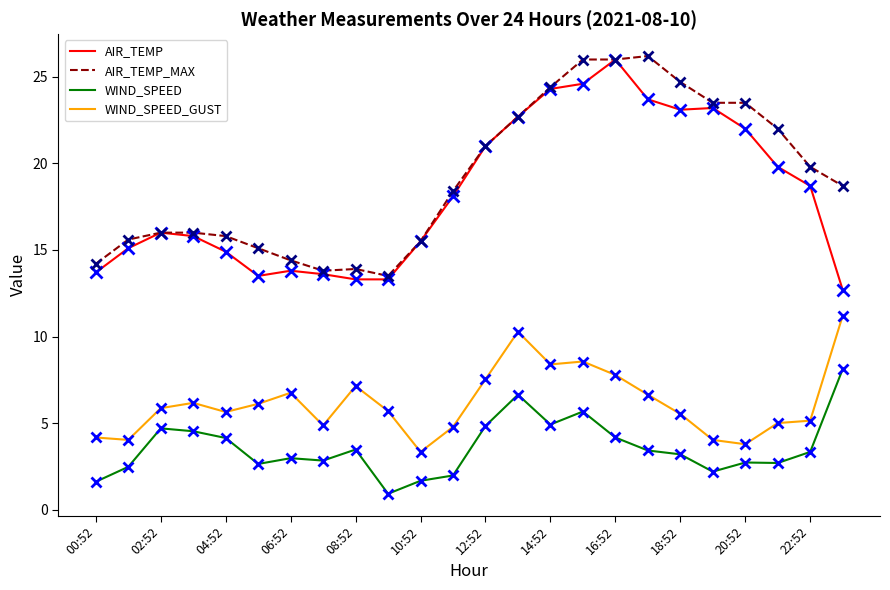

True or false: WIND_SPEED and WIND_SPEED_GUST intersect in this chart.

False